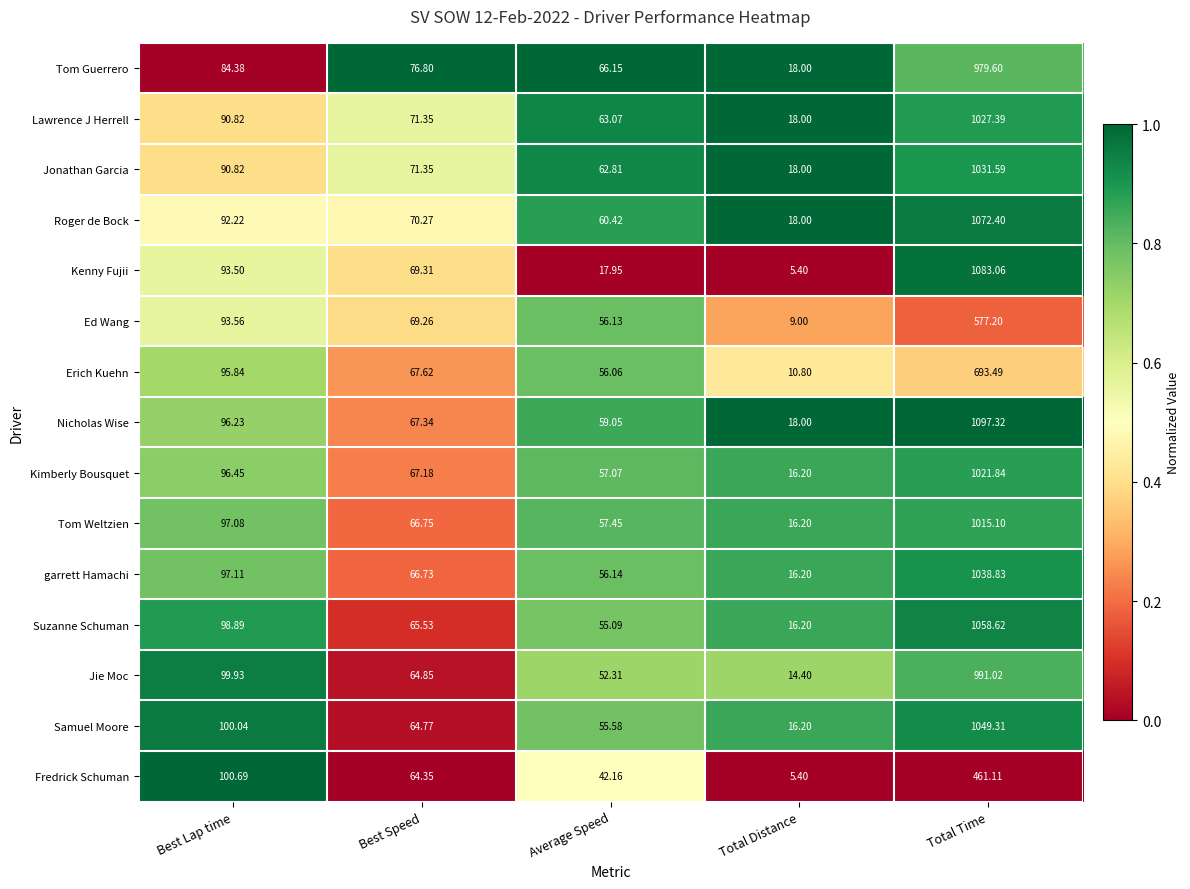

Where does the Jie Moc series first go above 64?

Best Lap time